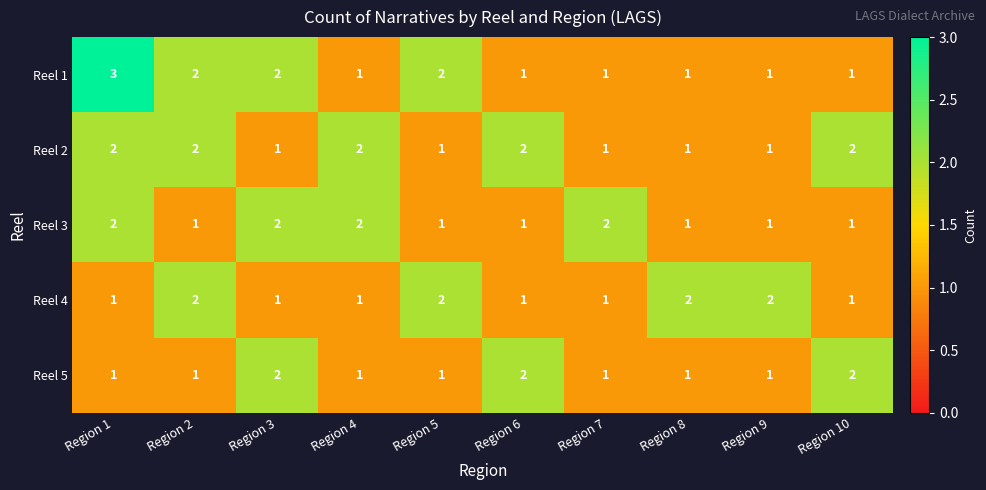

What is the total value across all series at Region 10?

7